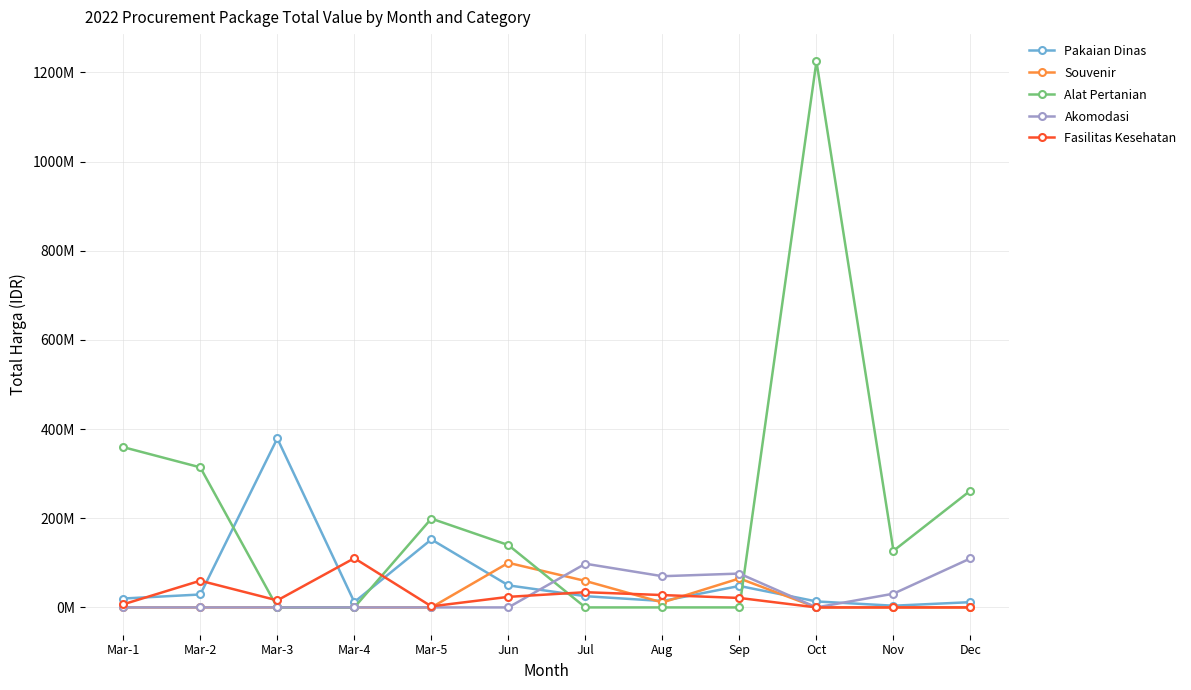

Which has a higher value, Dec or Jul?

Jul